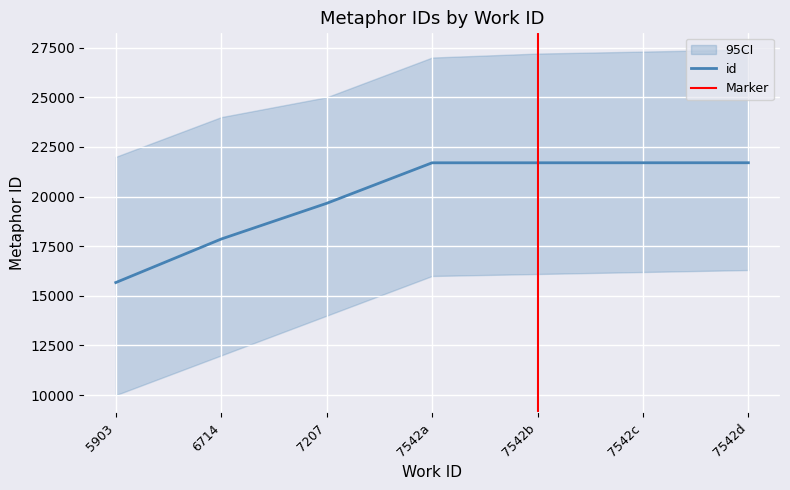

Where is the data nearest to the value 18686?

6714